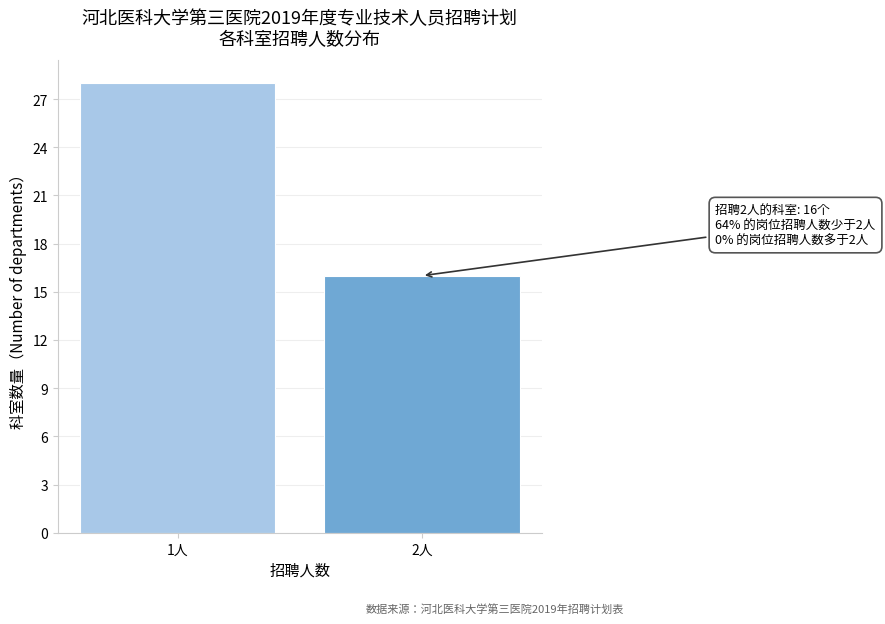

Reading left to right, list all the values displayed in this chart.

1人=28	2人=16